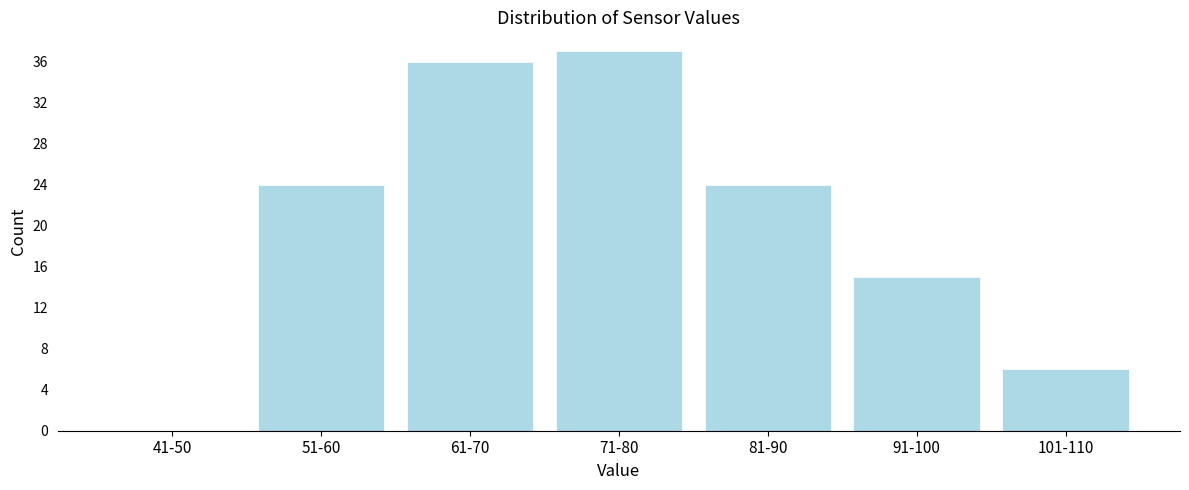

Reading left to right, list all the values displayed in this chart.

41-50=0	51-60=24	61-70=36	71-80=37	81-90=24	91-100=15	101-110=6